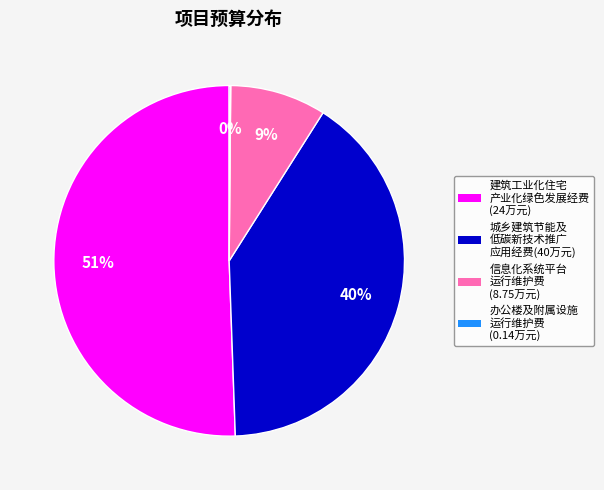

Does any single category account for the majority?

Yes